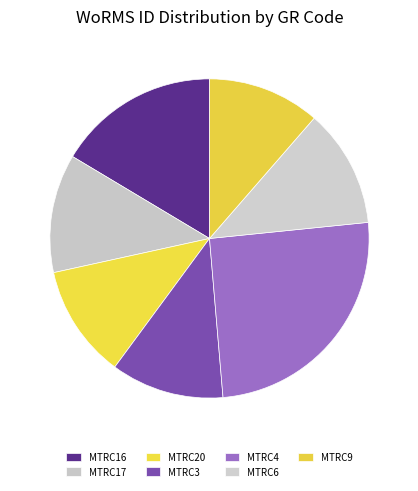

True or false: MTRC6 accounts for 12% of the total.

True